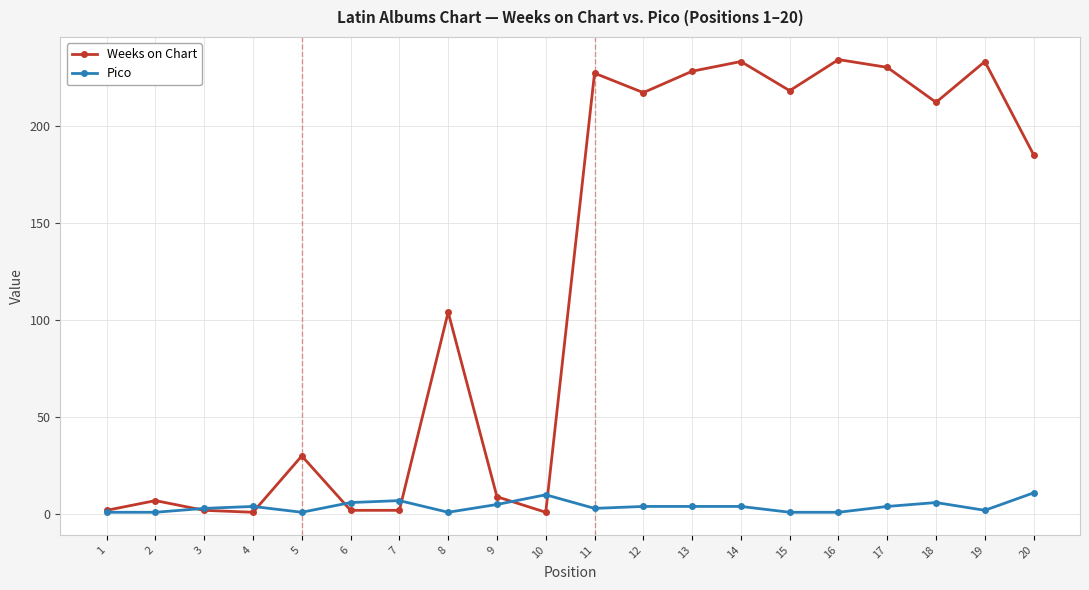

What is the greatest value displayed?

234